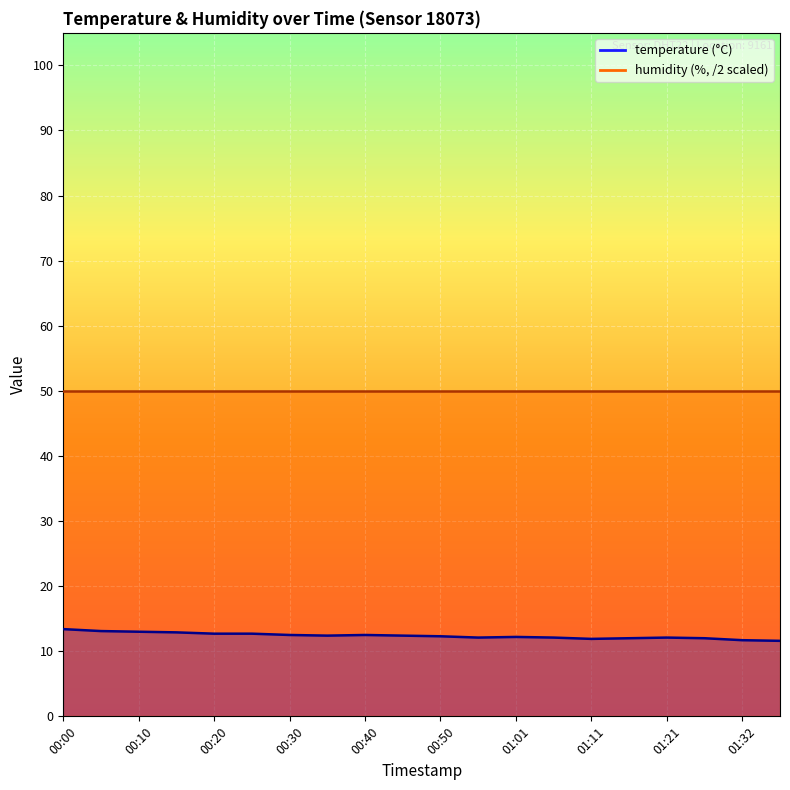

How many data points are less than 12?

3